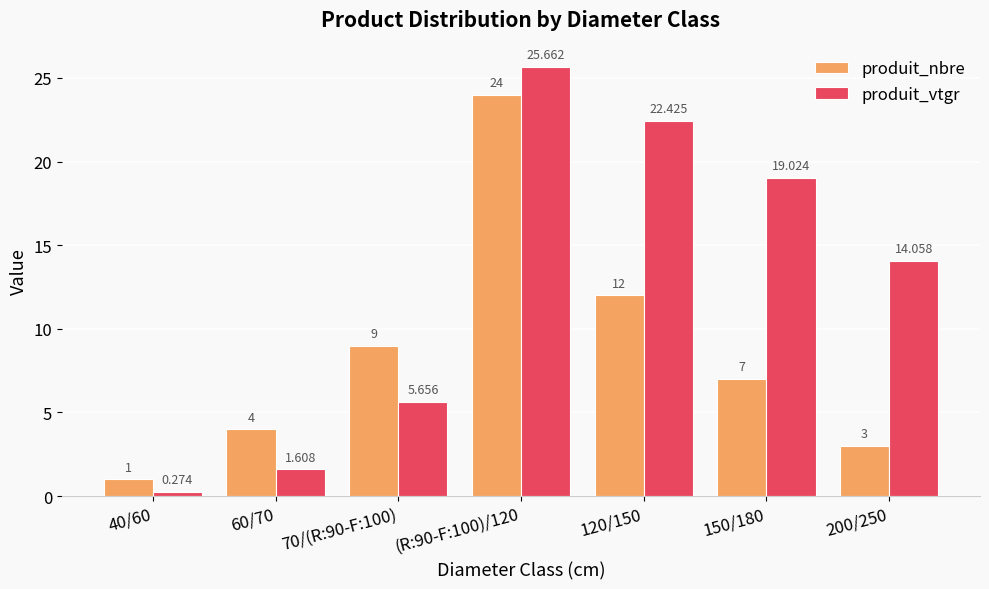

At which label does produit_vtgr reach its peak?

(R:90-F:100)/120